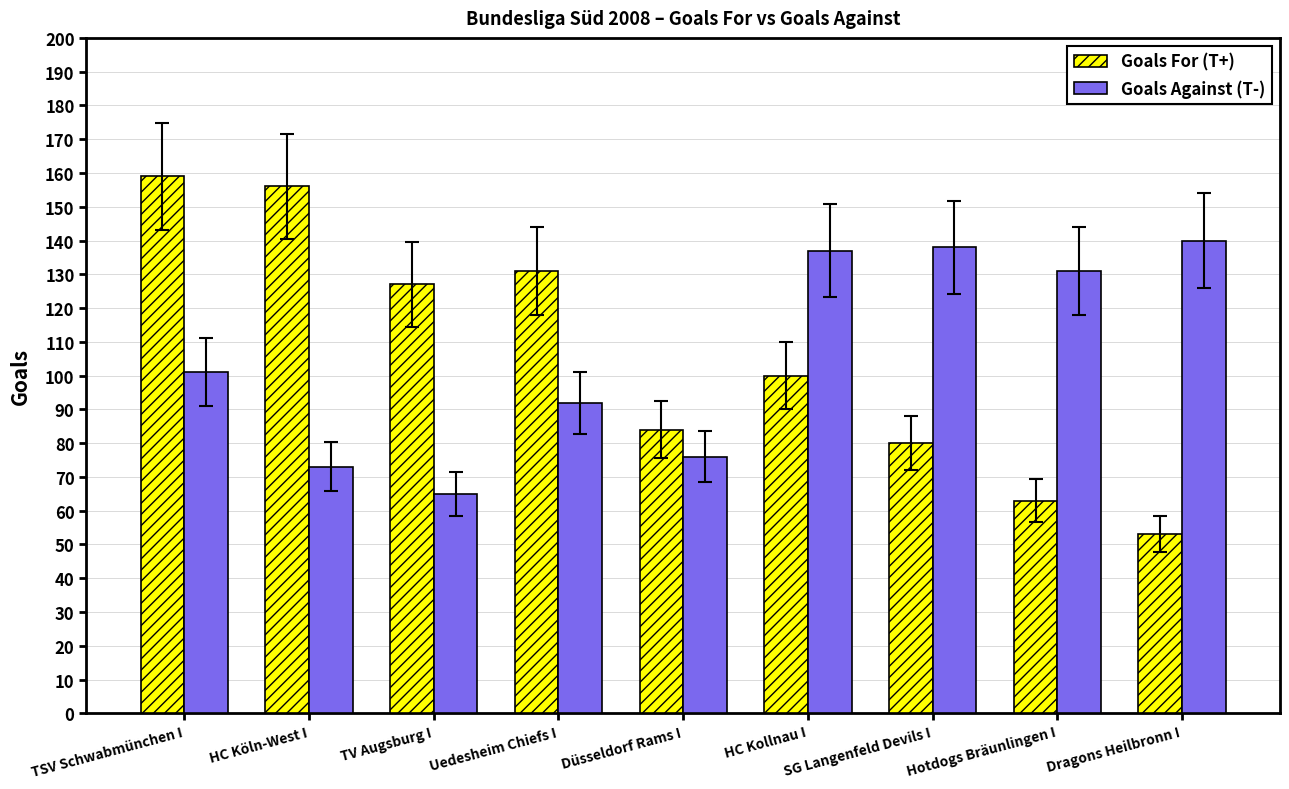

Is it true that Goals Against (T-) equals 157 at Uedesheim Chiefs I?

False